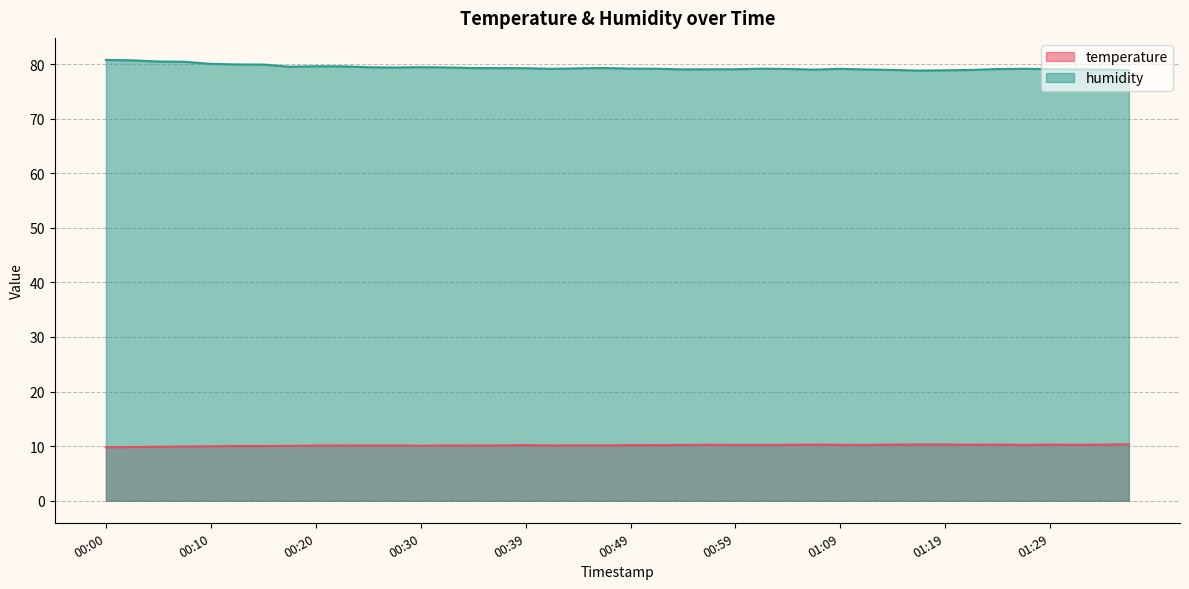

At which category does temperature reach its first local valley?

00:30